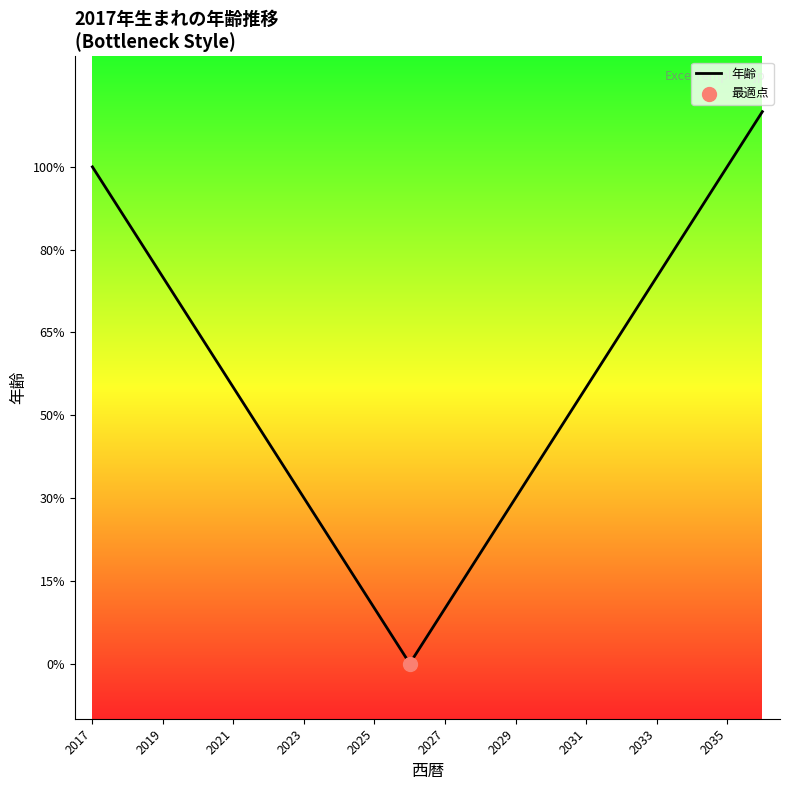

What is the change in value from 2019 to 2031?

-4